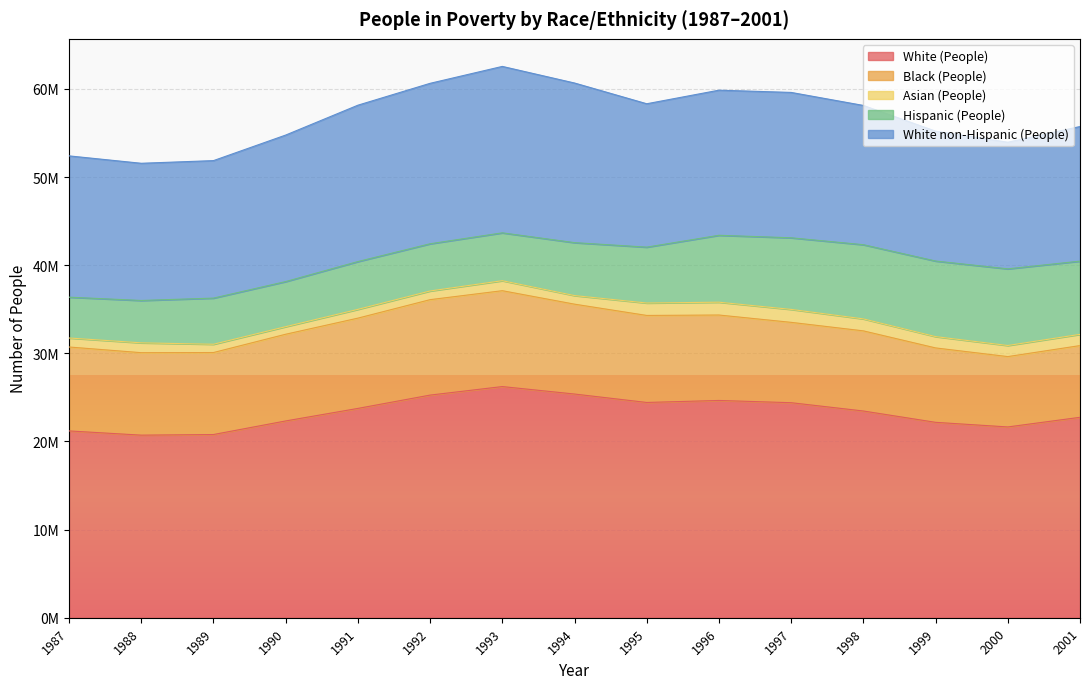

Which series has the largest range (max minus min)?

White (People)